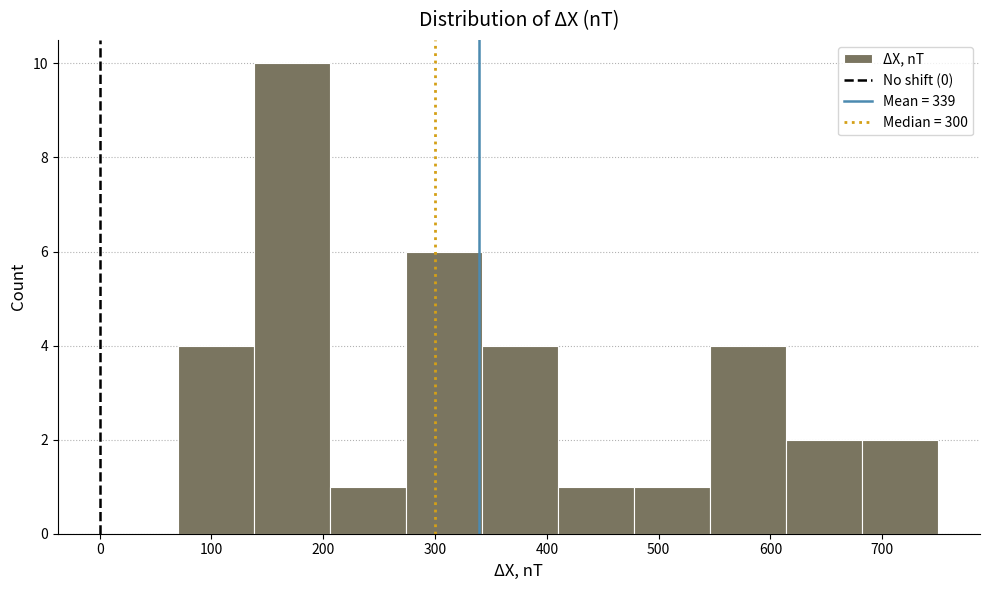

Reading left to right, transcribe this chart: for each bar, give the range it covers on the x-axis and its height. Neither the bar edges nor the heights are printed on the chart, so give them approximately, as read against the axes.

70 to 138: 4
138 to 206: 10
206 to 274: 1
274 to 342: 6
342 to 410: 4
410 to 478: 1
478 to 546: 1
546 to 614: 4
614 to 682: 2
682 to 750: 2